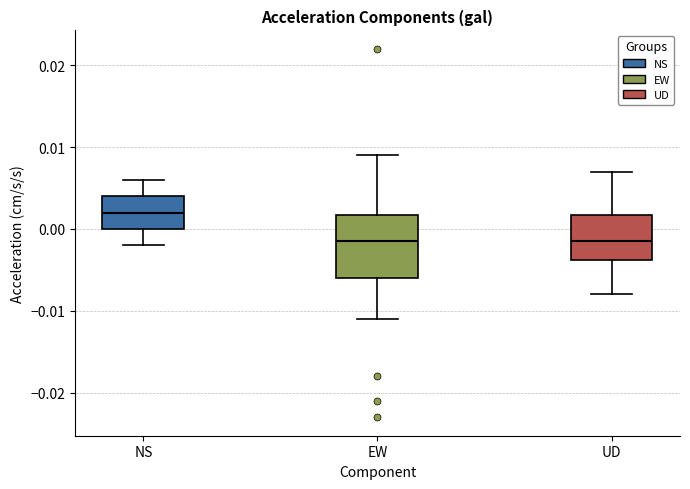

Where does the lower whisker of the box for UD end on the y-axis? The values are not printed on the chart, so give them approximately, as read against the axis.

-0.008